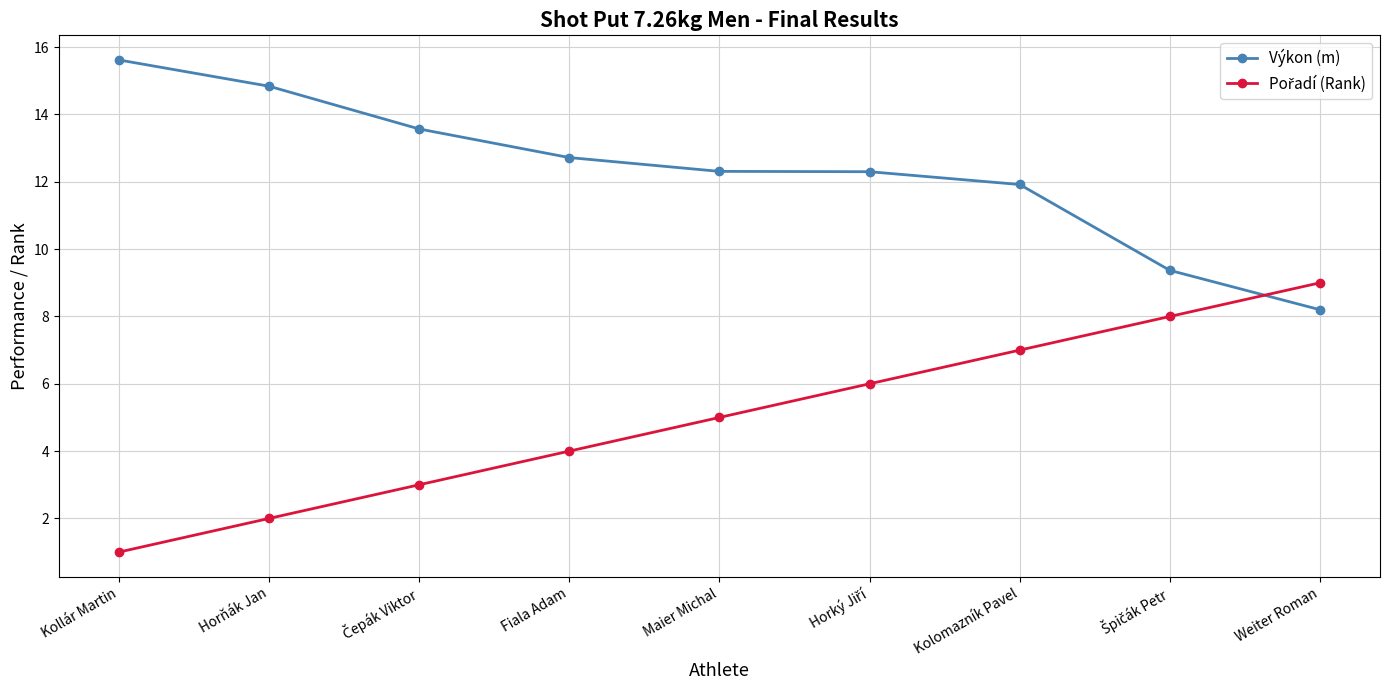

What is the smallest value displayed?

1.0